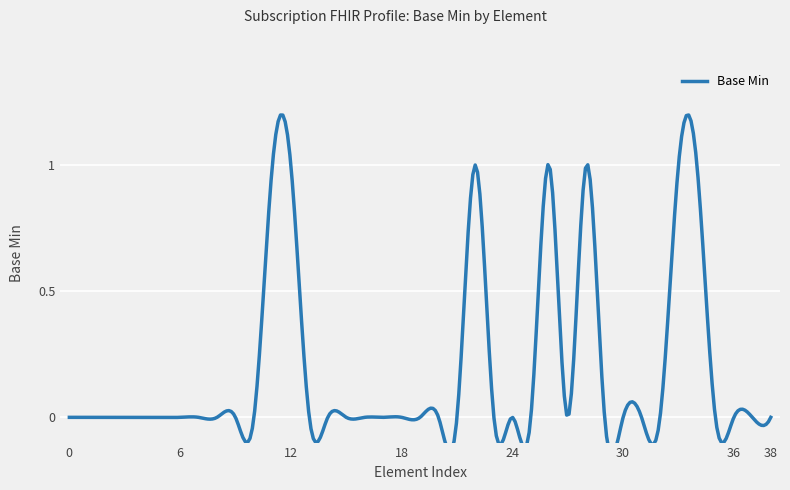

Reading left to right, what are all the values shown in this chart?

0=0	0=0	0=0	0=0	0=0	0=0	0=0	0=0	0=0	0=0	0=0	1=1	1=1	0=0	0=0	0=0	0=0	0=0	0=0	0=0	0=0	0=0	1=1	0=0	0=0	0=0	1=1	0=0	1=1	0=0	0=0	0=0	0=0	1=1	1=1	0=0	0=0	0=0	0=0